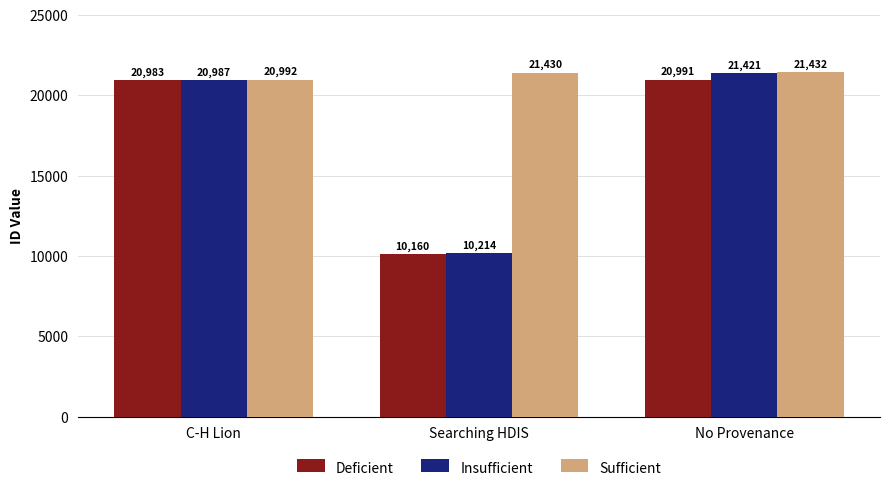

Is it true that Sufficient equals 20992 at C-H Lion?

True